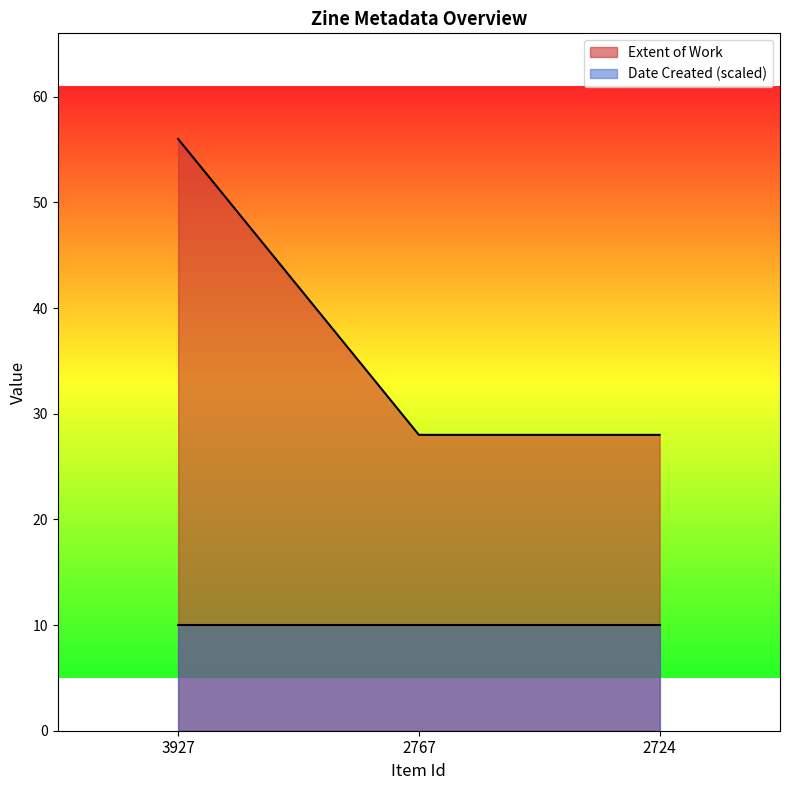

What is the difference between the maximum and second lowest values?

28